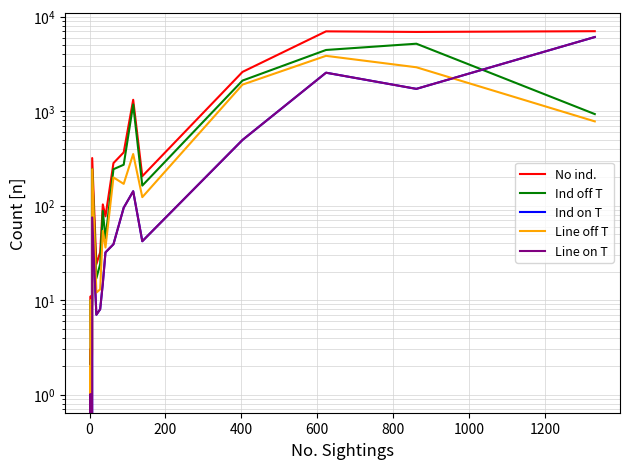

Is this an area chart (filled region under the line)?

No